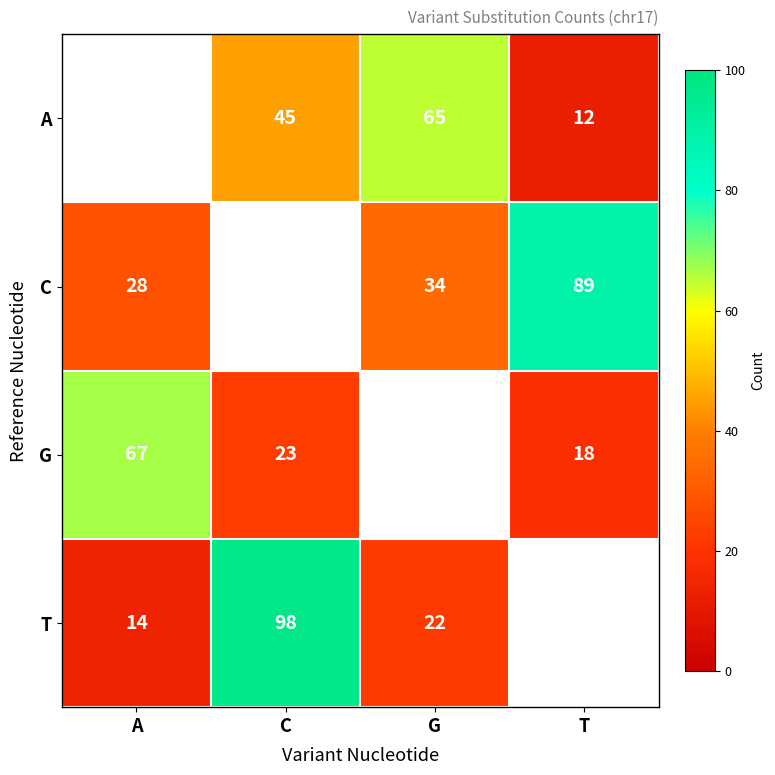

At which category does the chart reach its peak across all series?

C